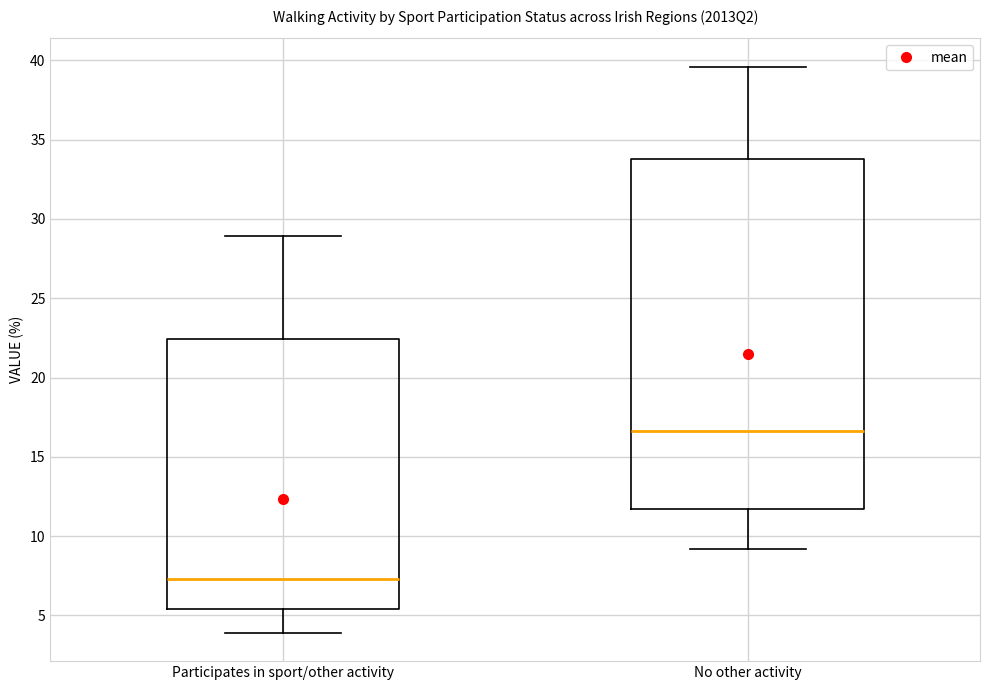

Where does the lower whisker of the box for Participates in sport/other activity end on the y-axis? The values are not printed on the chart, so give them approximately, as read against the axis.

4.0